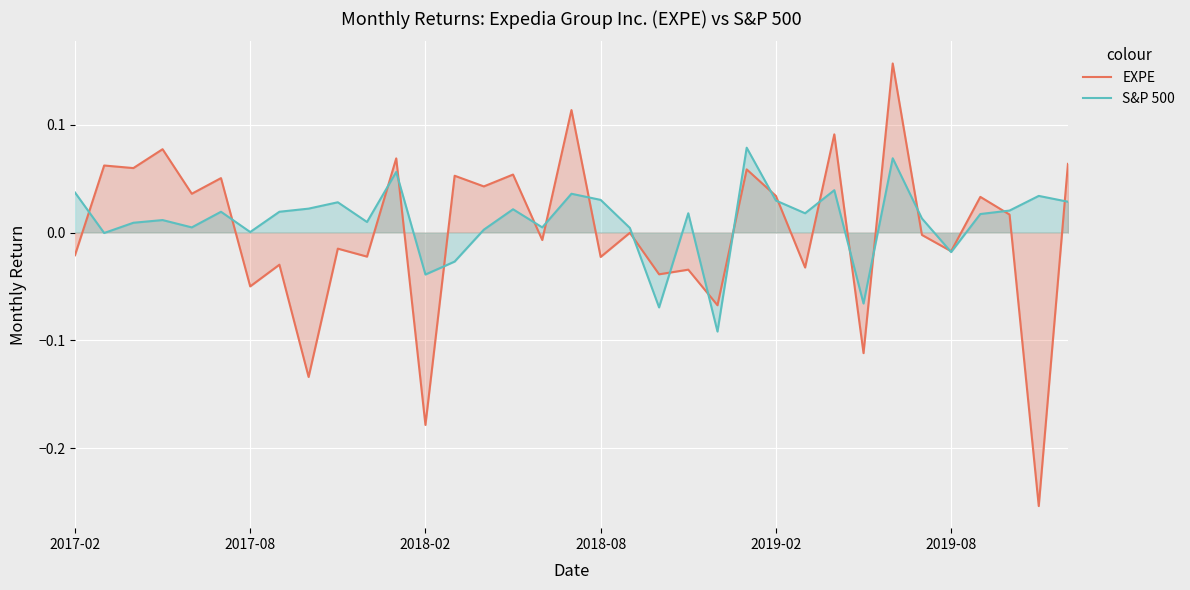

Reading left to right, what are all the values shown in this chart?

EXPE: -0.0	0.1	0.1	0.1	0.0	0.1	-0.0	-0.0	-0.1	-0.0	-0.0	0.1	-0.2	0.1	0.0	0.1	-0.0	0.1	-0.0	-0.0	-0.0	-0.0	-0.1	0.1	0.0	-0.0	0.1	-0.1	0.2	-0.0	-0.0	0.0	0.0	-0.3	0.1
S&P 500: 0.0	-0.0	0.0	0.0	0.0	0.0	0.0	0.0	0.0	0.0	0.0	0.1	-0.0	-0.0	0.0	0.0	0.0	0.0	0.0	0.0	-0.1	0.0	-0.1	0.1	0.0	0.0	0.0	-0.1	0.1	0.0	-0.0	0.0	0.0	0.0	0.0